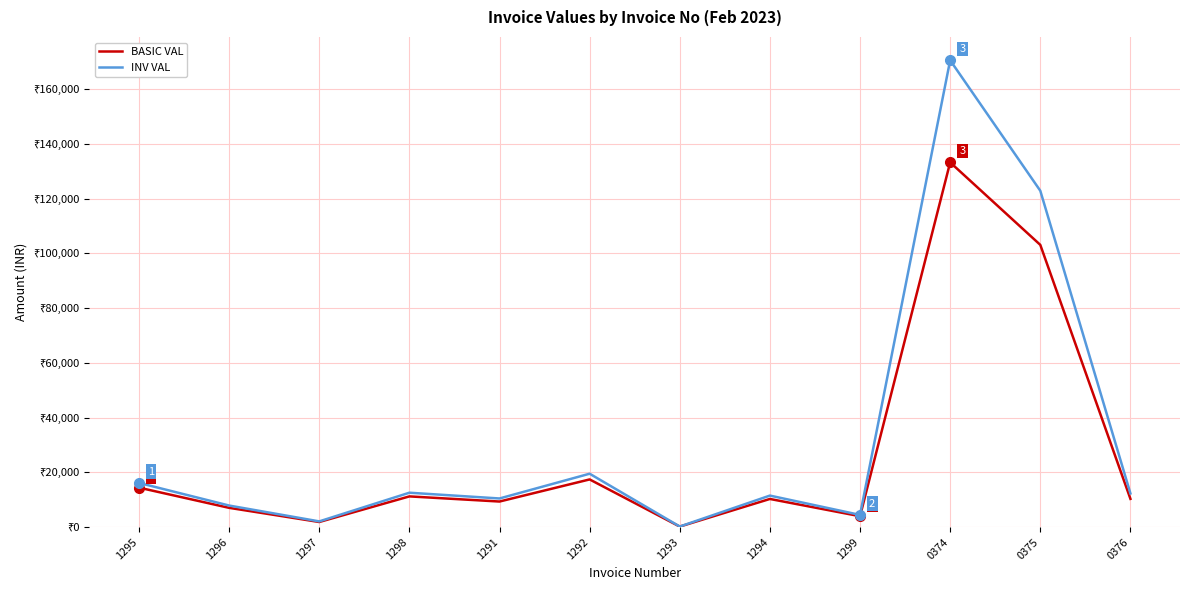

What is the difference between the maximum and second lowest values in the INV VAL series?

168438.2